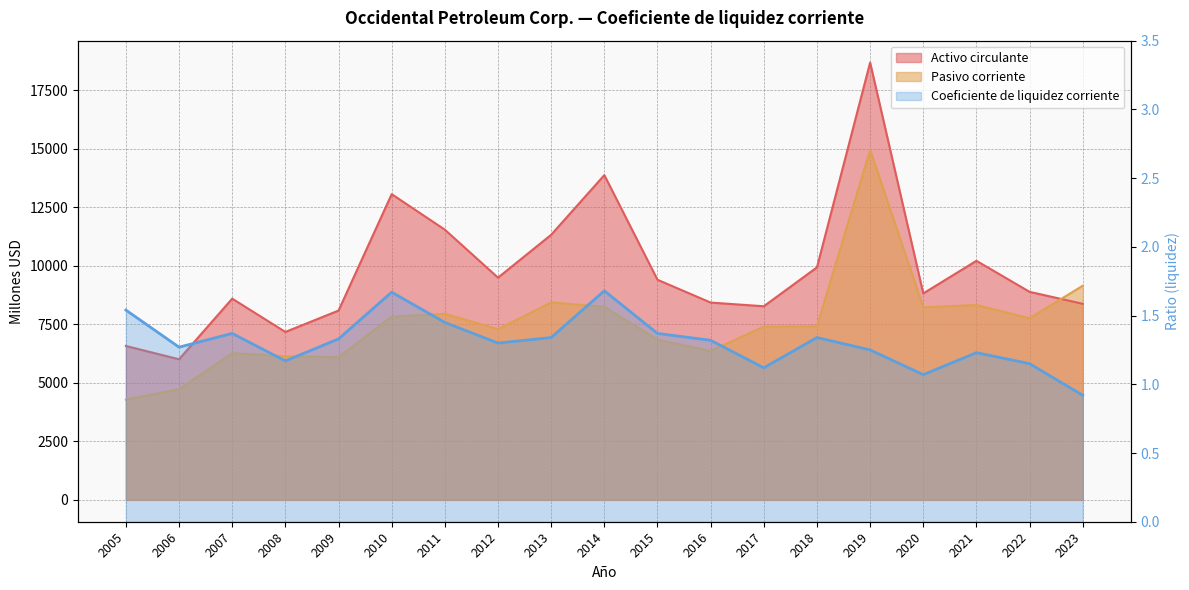

Which series has the largest range (max minus min)?

Activo circulante